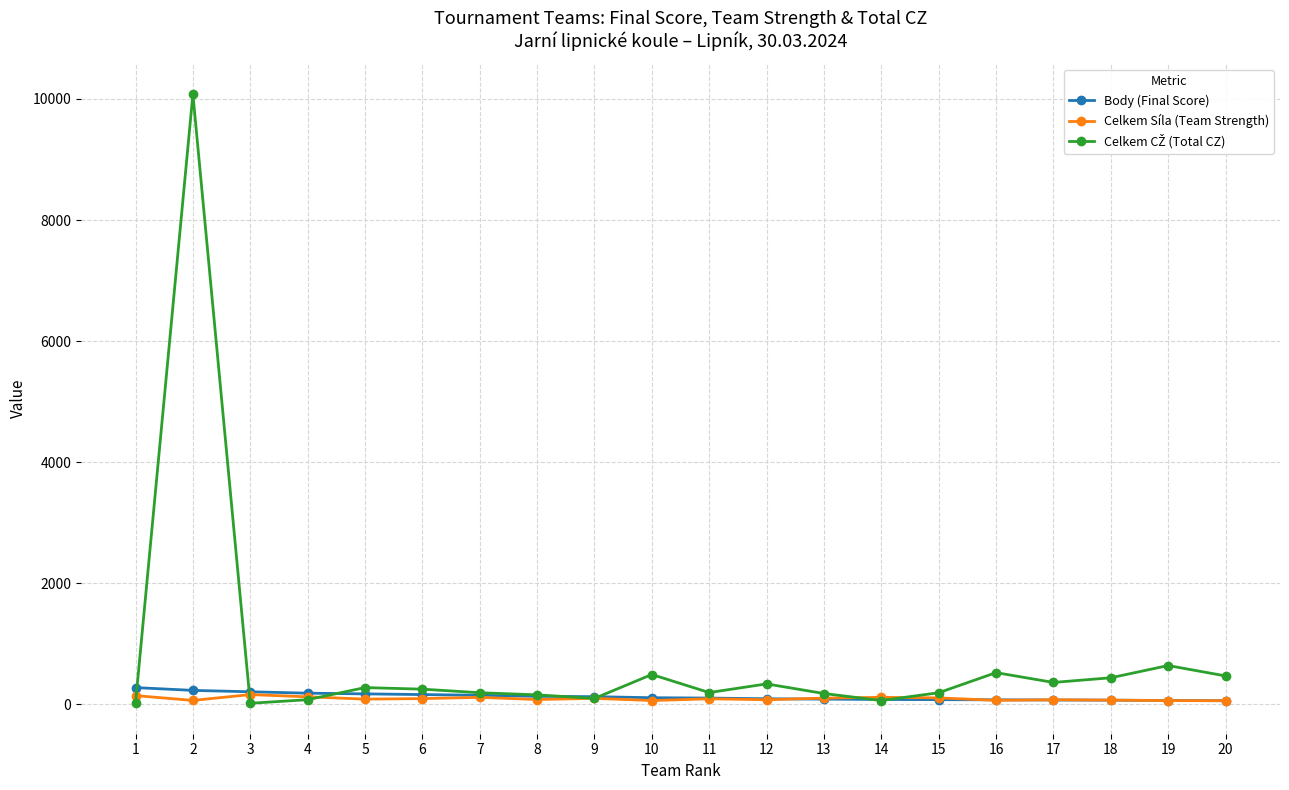

Is this an area chart (filled region under the line)?

No